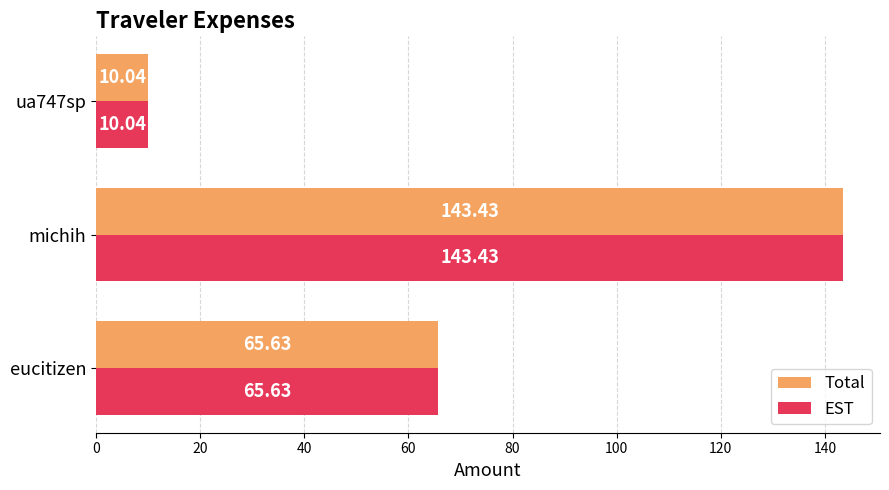

At which label is Total closest to 76?

eucitizen